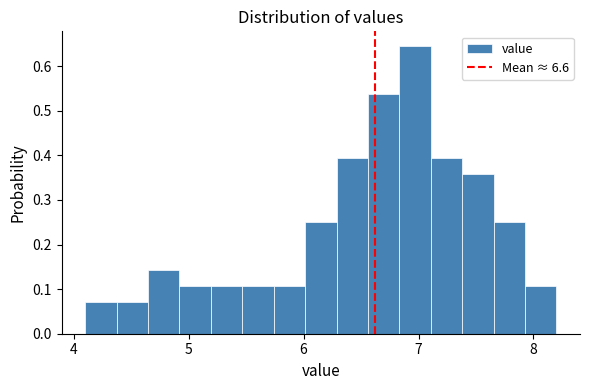

Read against the x-axis, roughly where is the centre of the tallest bar?

7.0